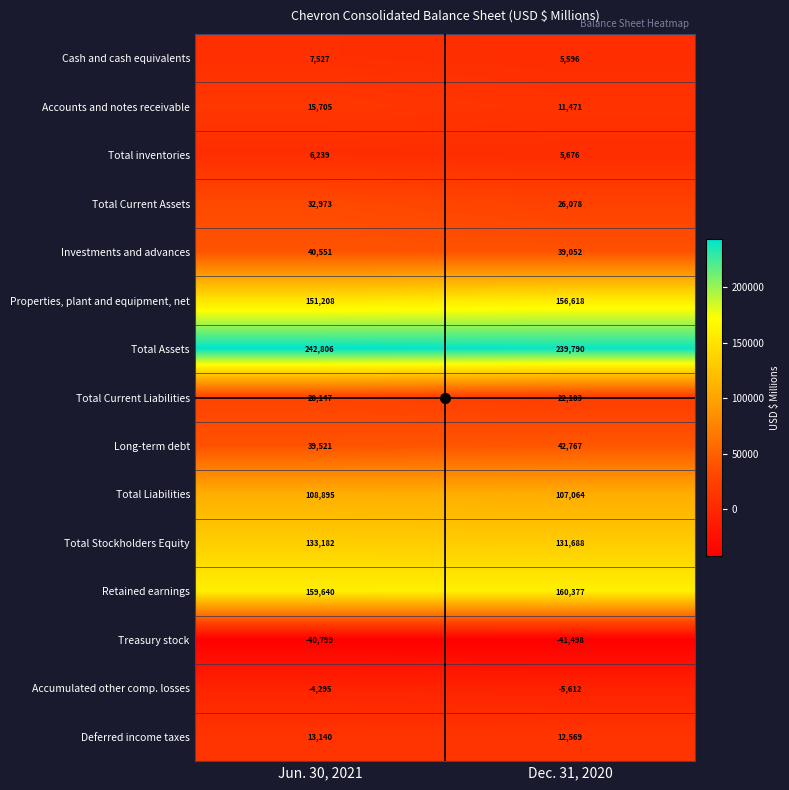

What is the total value across all series at Dec. 31, 2020?

913819